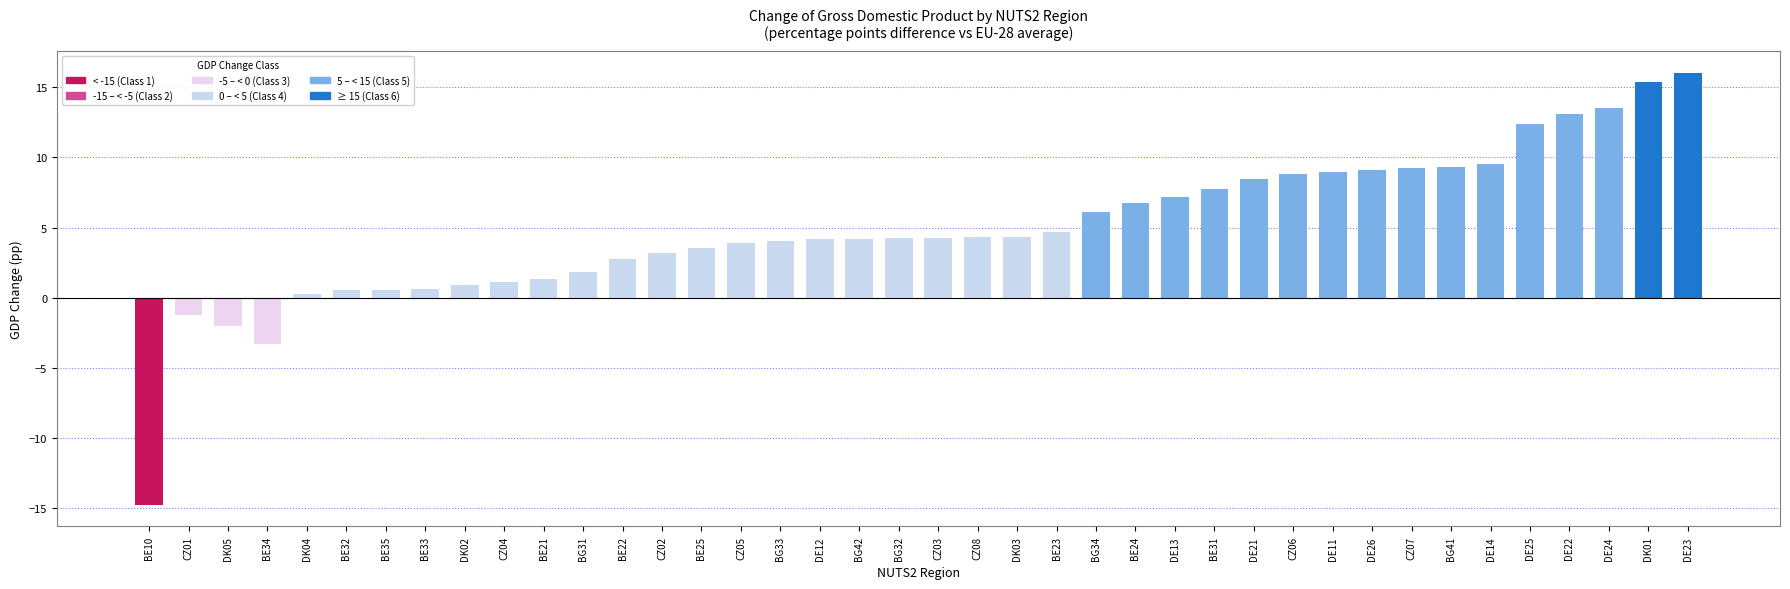

Which has a higher value, DK05 or DK01?

DK01